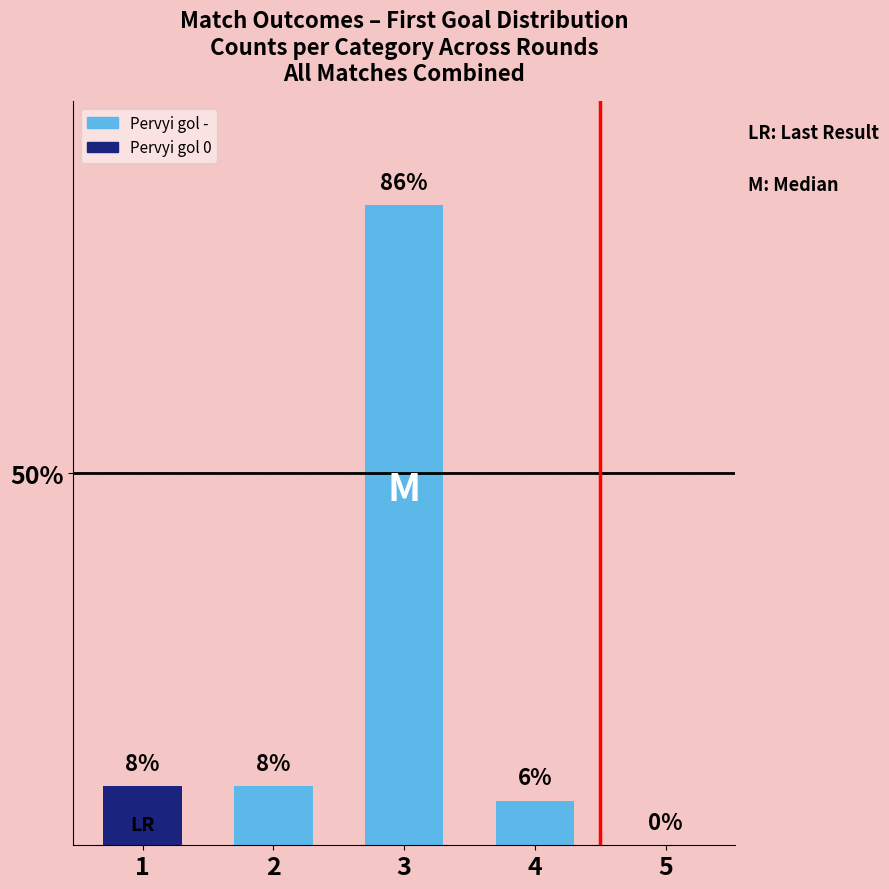

Between 3 and 1, which is larger?

3